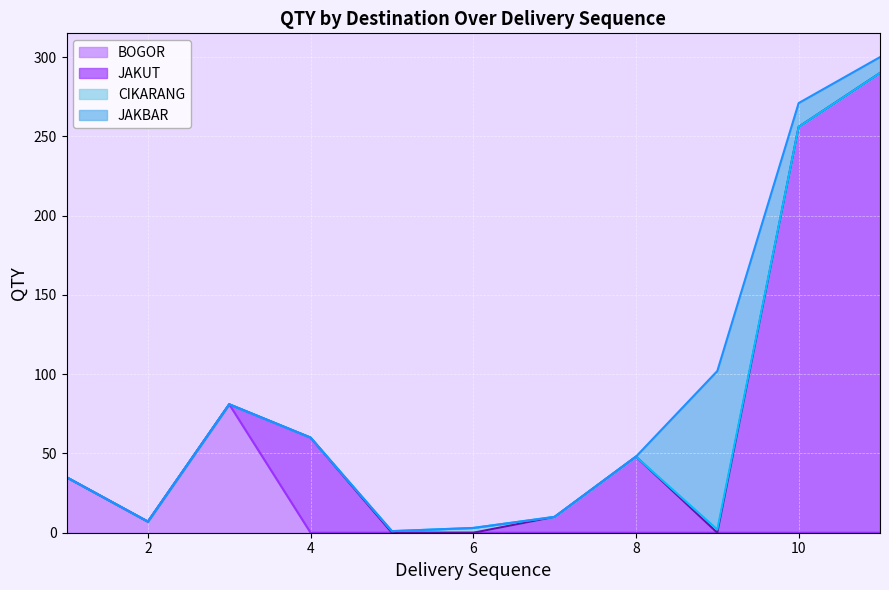

What is the maximum value for BOGOR?

81